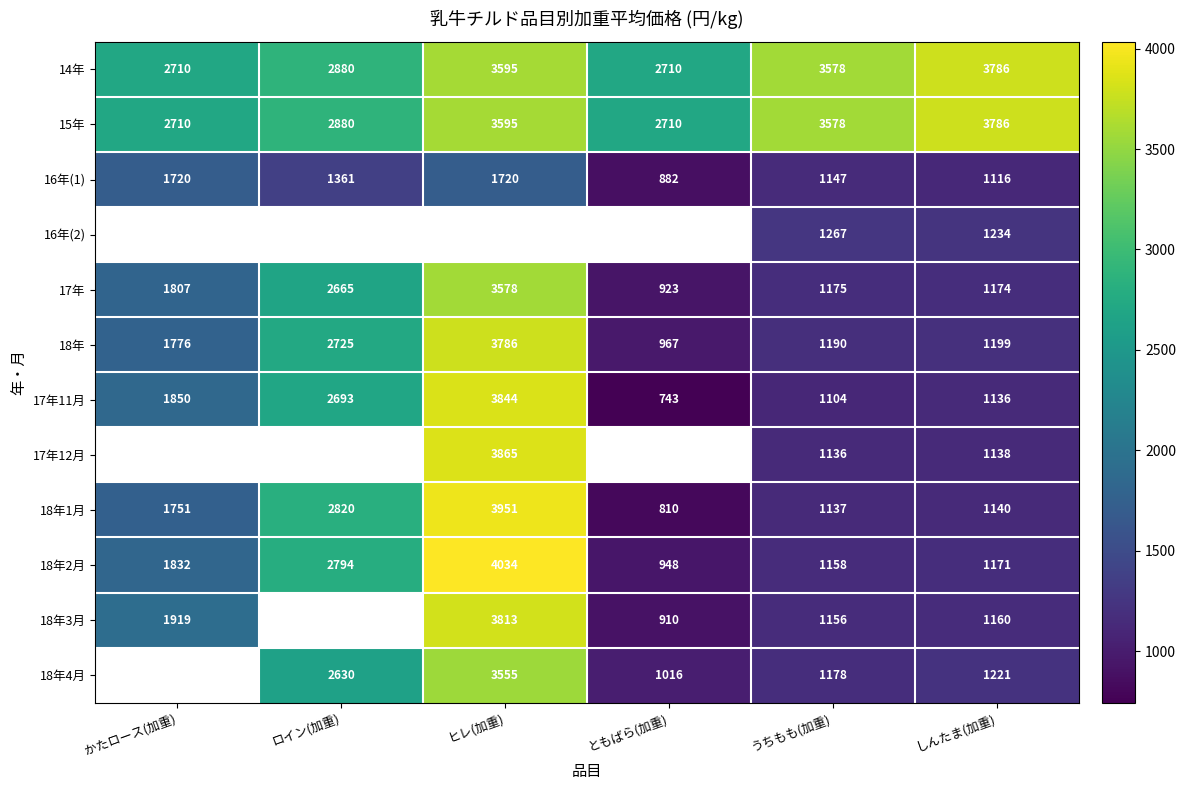

How many values in the 14年 series are below 3578?

3